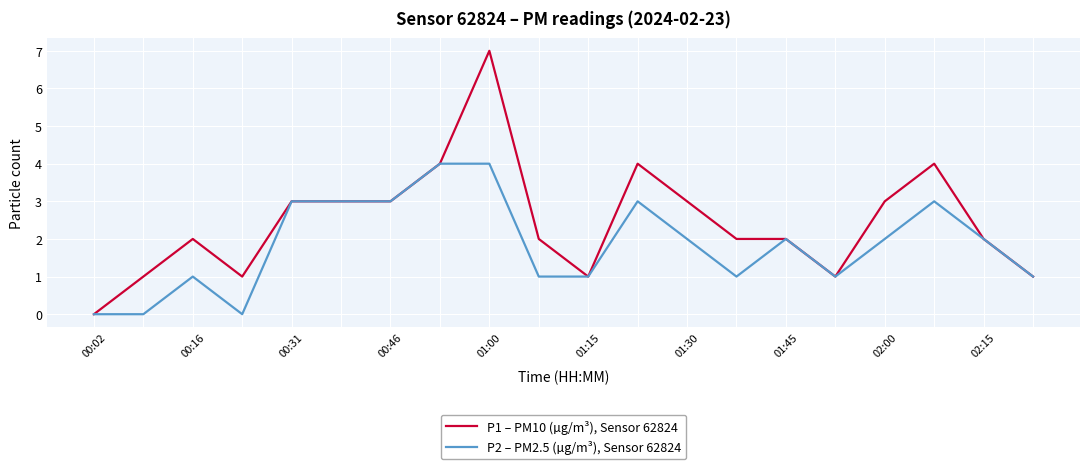

Rank the series by their average value, from highest to lowest.

P1 – PM10 (µg/m³), Sensor 62824, P2 – PM2.5 (µg/m³), Sensor 62824